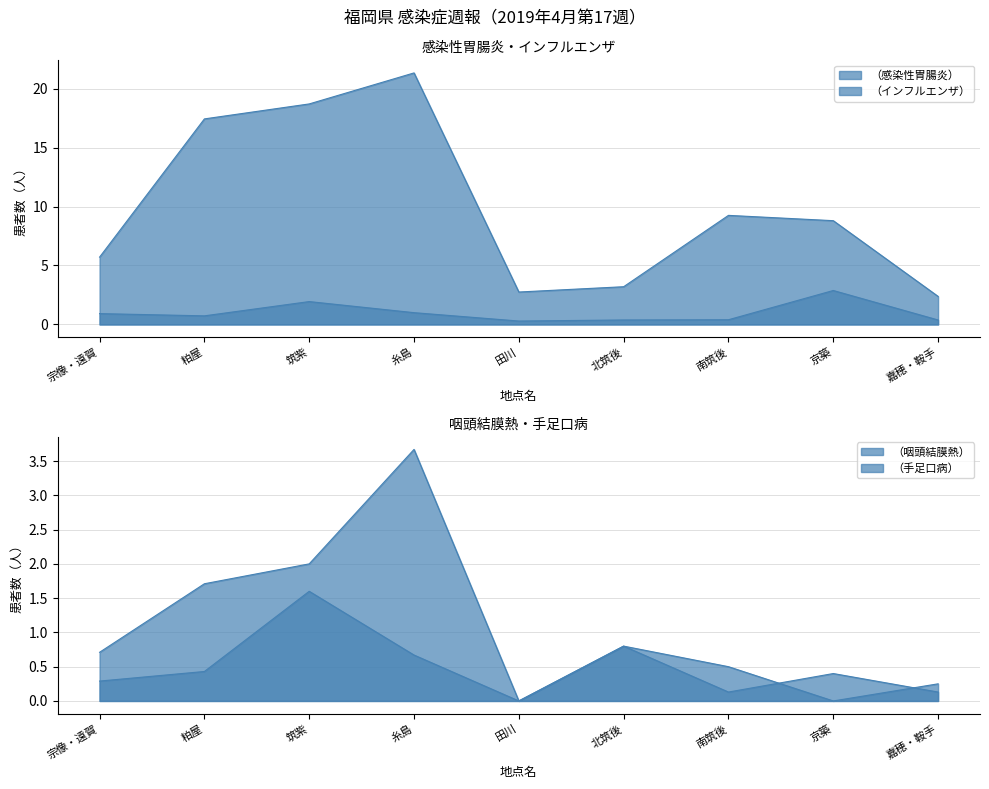

What is the value of the （手足口病） point at the 7th from the left?

0.5